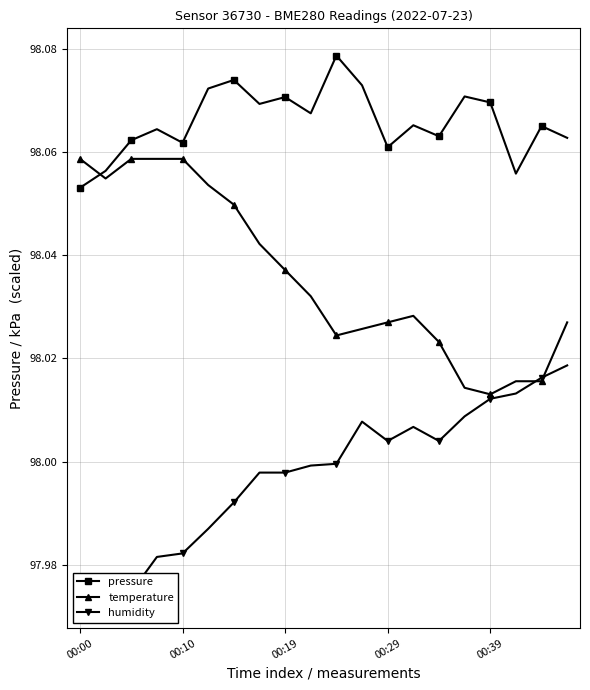

Which series ends up on top after the final intersection of pressure and temperature?

pressure